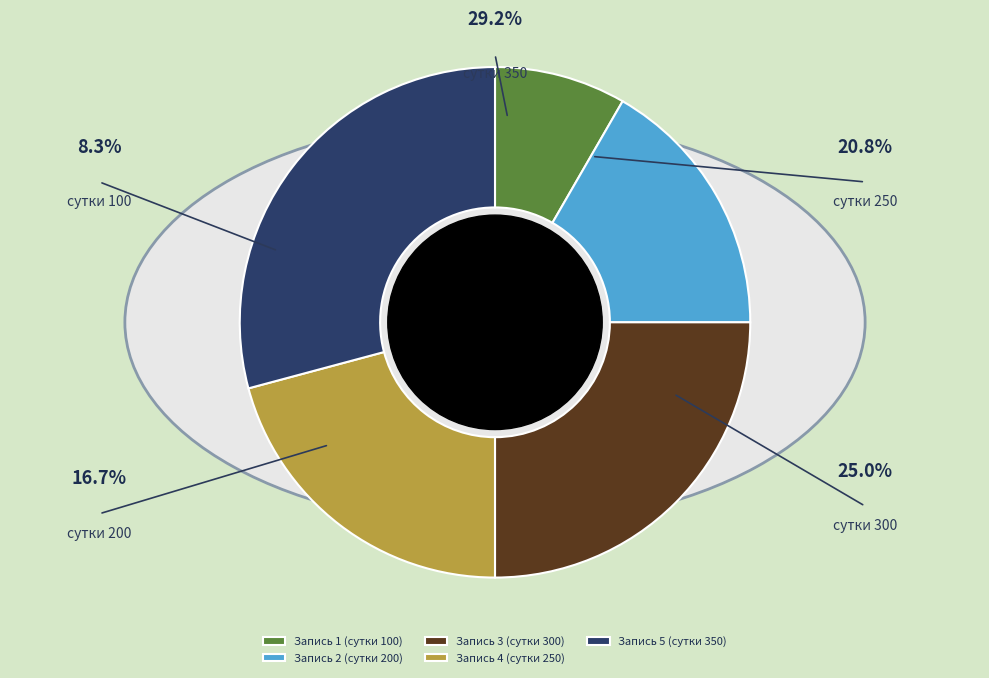

Between 4 and 5, which is larger?

5